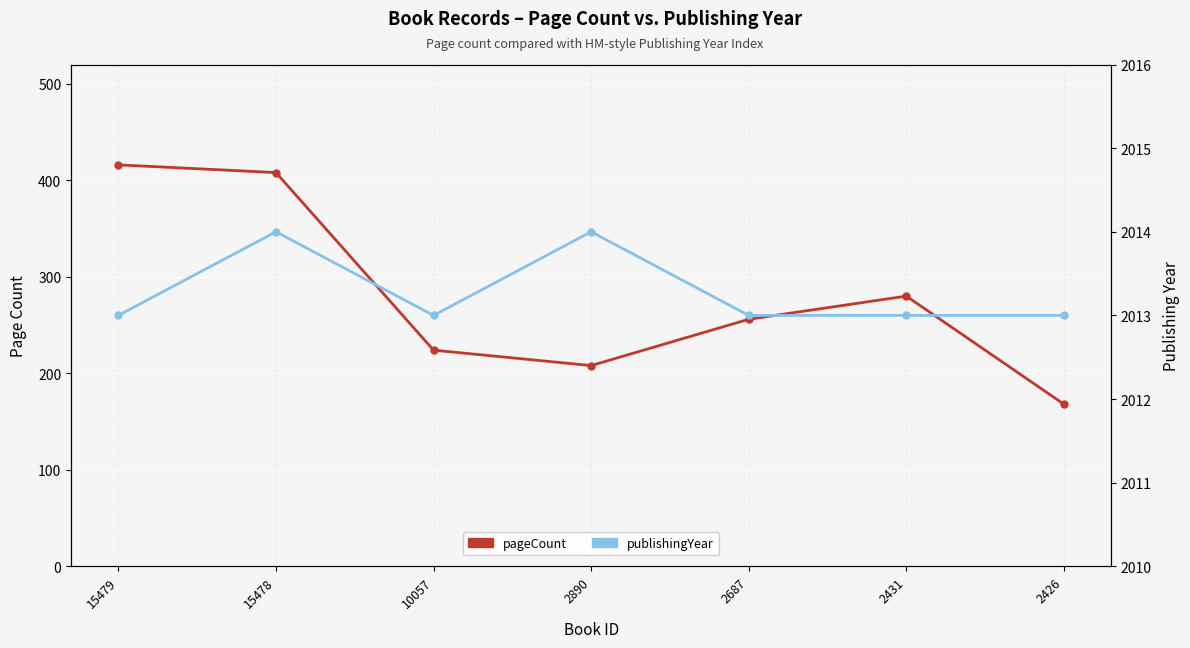

Which category has the lowest value in the pageCount series?

2426